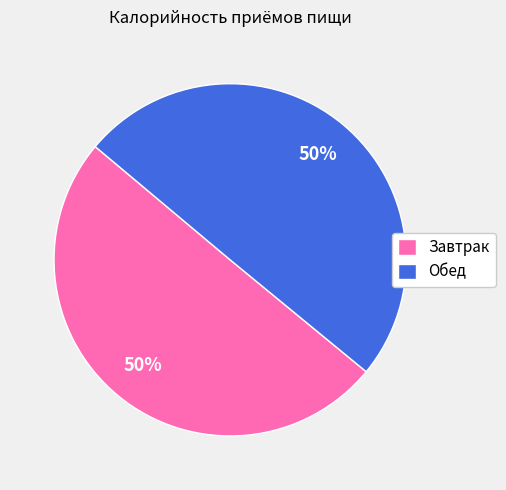

What is the ratio of the value at Завтрак to the value at Обед?

1.0